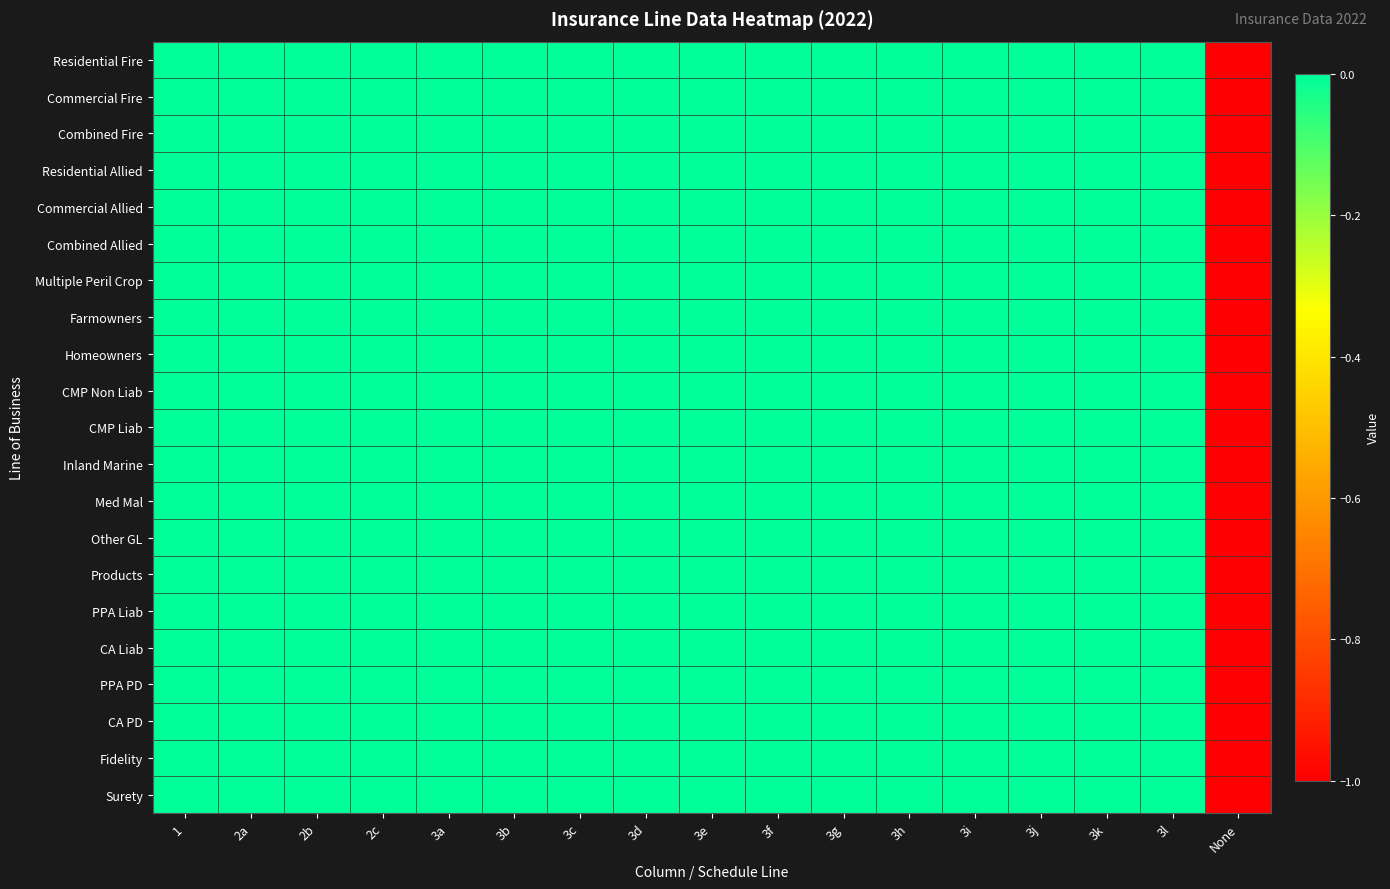

How many data points does each series have?

17